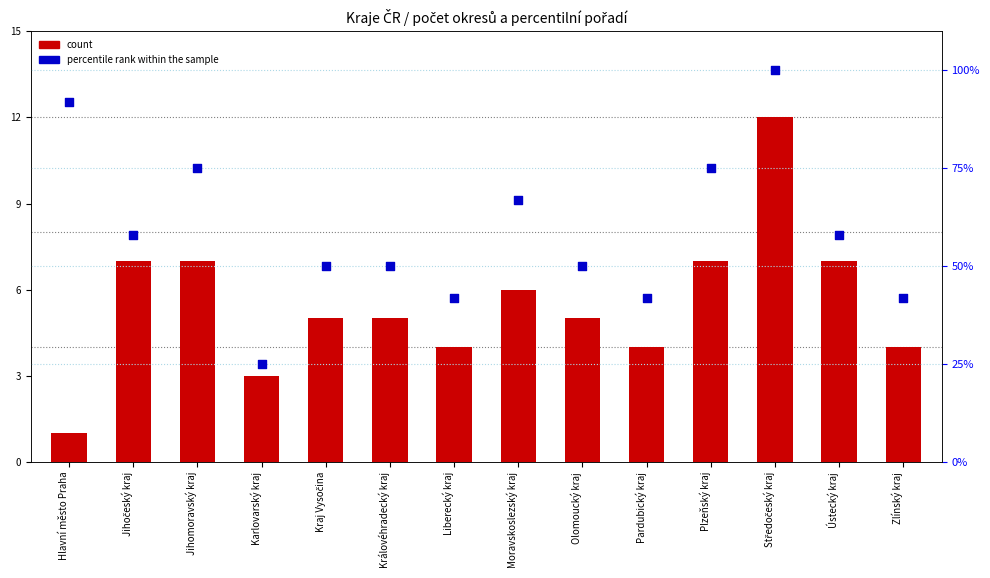

At how many categories does at least one series exceed 12?

14